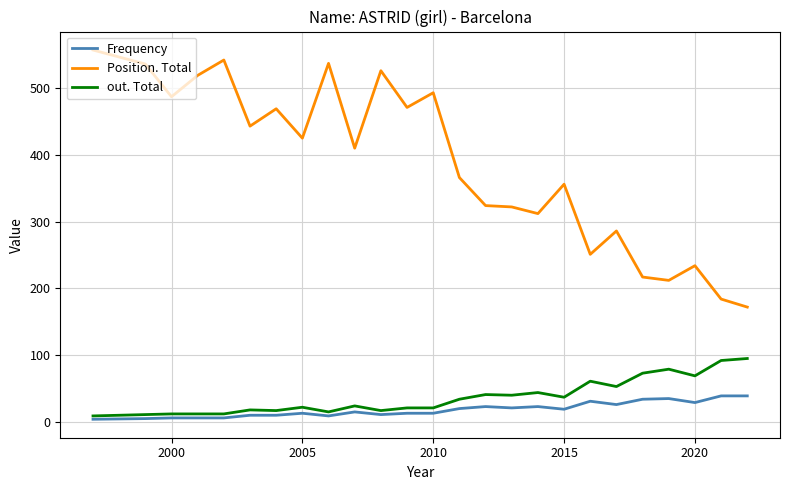

Which series has the largest total across all categories?

Position. Total